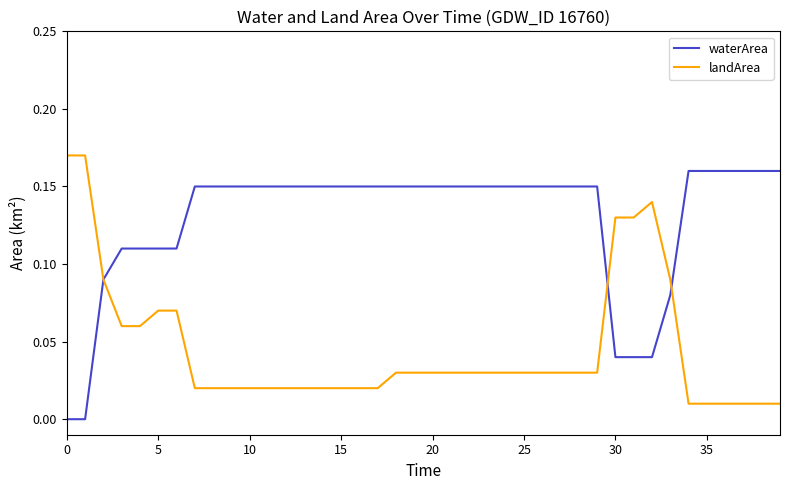

List the series in order of their overall mean, lowest first.

landArea, waterArea